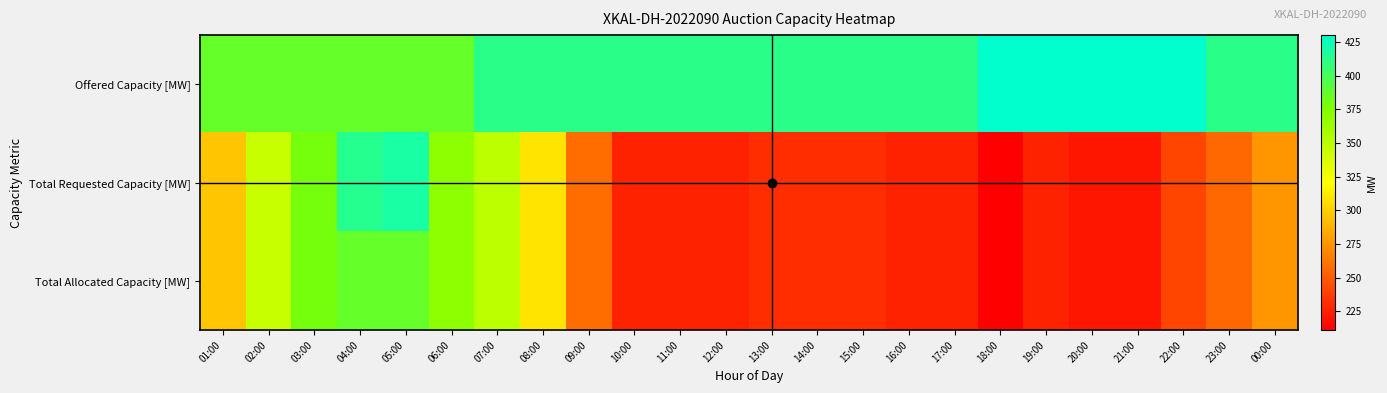

What is the total value across all series at 11:00?

864